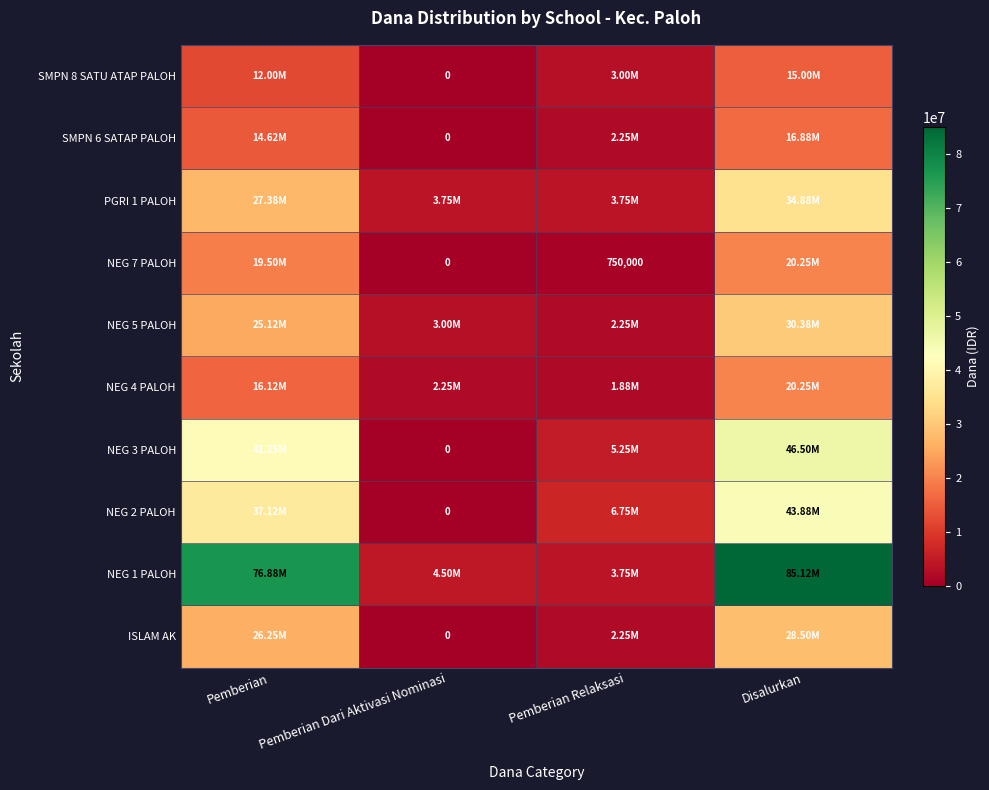

Rank the series at Disalurkan from lowest to highest value.

SMPN 8 SATU ATAP PALOH, SMPN 6 SATAP PALOH, NEG 4 PALOH, NEG 7 PALOH, ISLAM AK, NEG 5 PALOH, PGRI 1 PALOH, NEG 2 PALOH, NEG 3 PALOH, NEG 1 PALOH